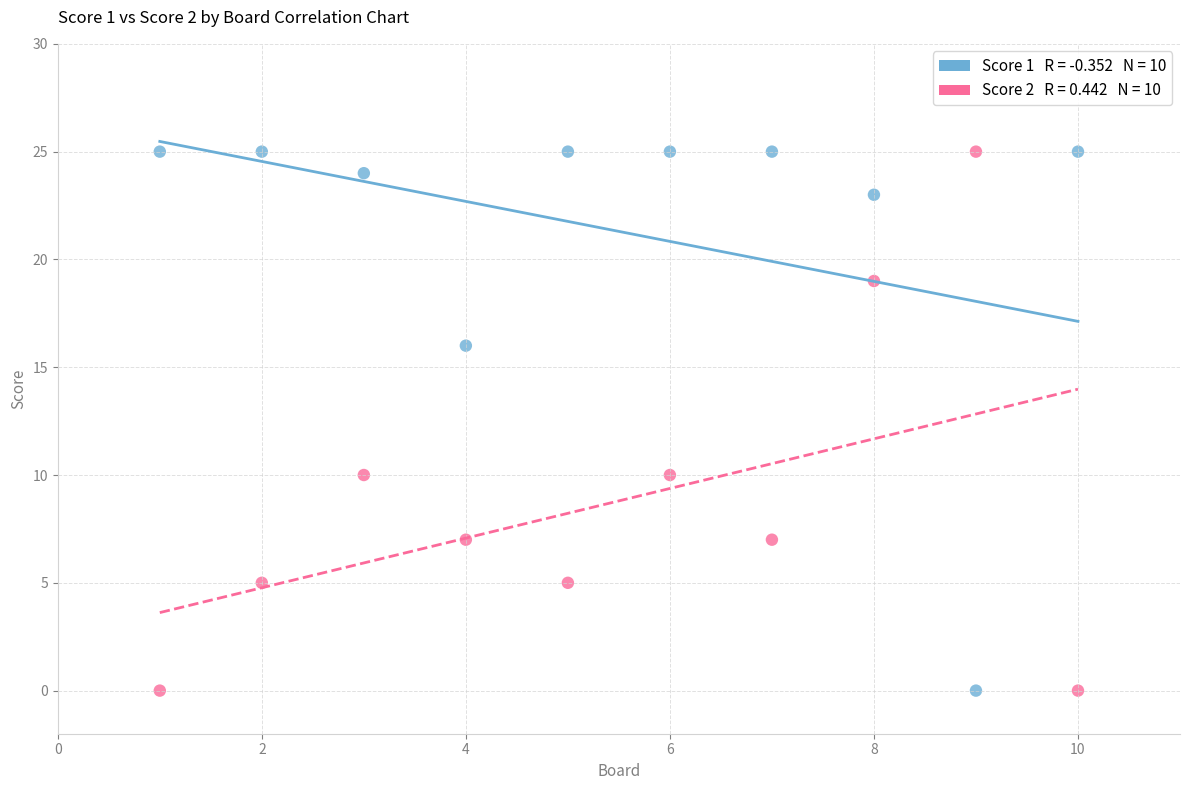

Across all data points, what is the range of X values (max minus min)?

9